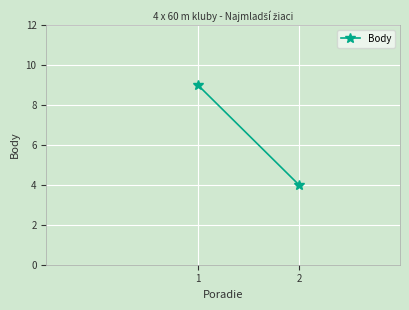

List the labels in order of value, smallest first.

2, 1